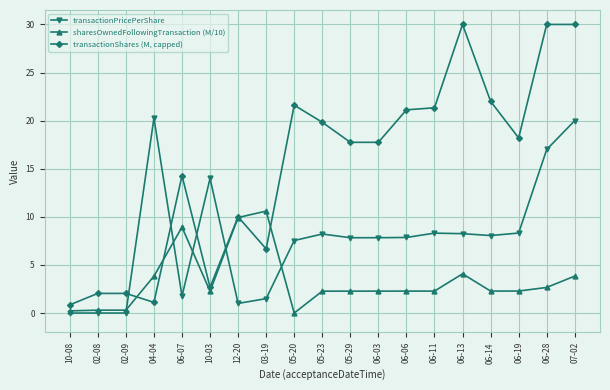

True or false: sharesOwnedFollowingTransaction (M/10) has a value of 3.8 at 07-02.

True